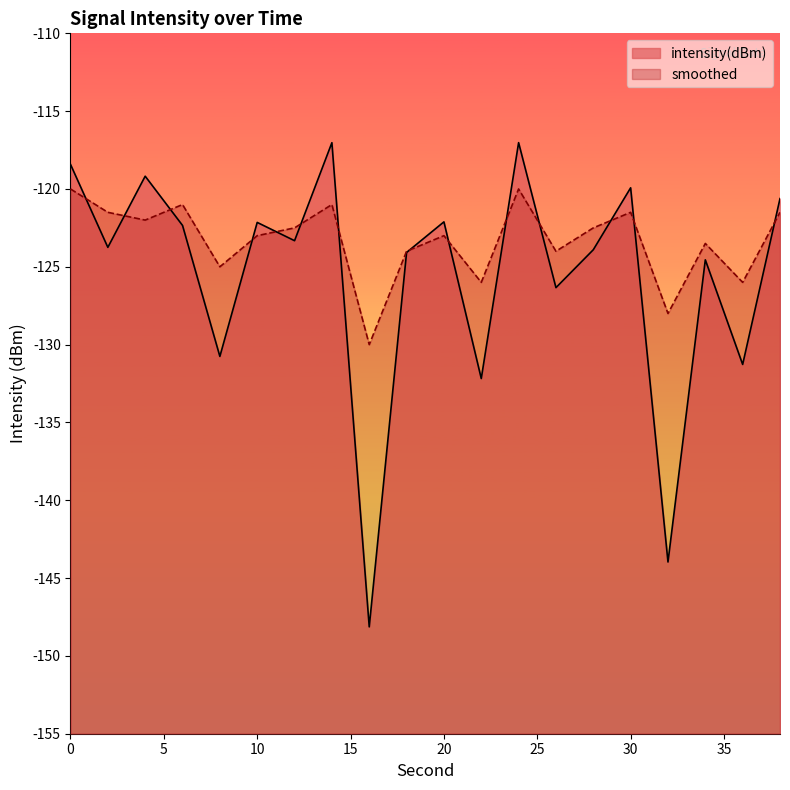

What is the value of the intensity(dBm) point at the 15th from the left?

-123.9